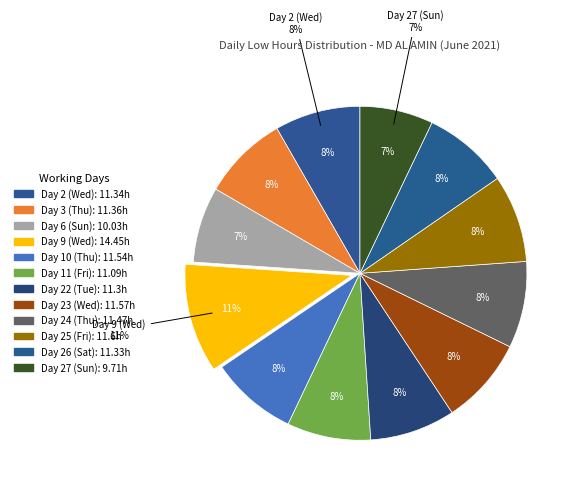

What is the change in value from Day 6 (Sun) to Day 24 (Thu)?

+1.4